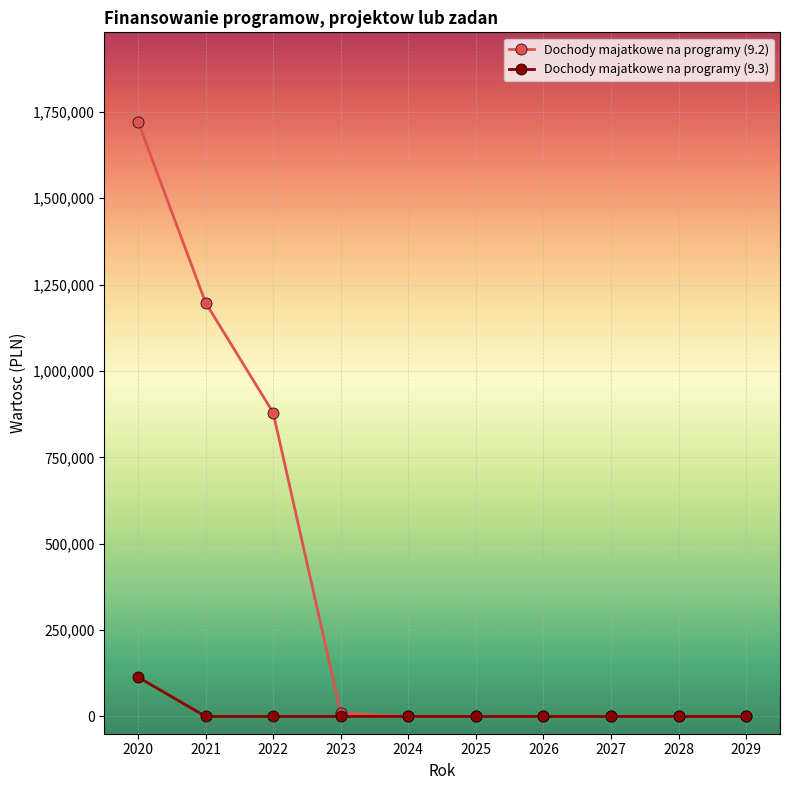

The value of Dochody majatkowe na programy (9.3) at 2029 is 0. True or false?

True